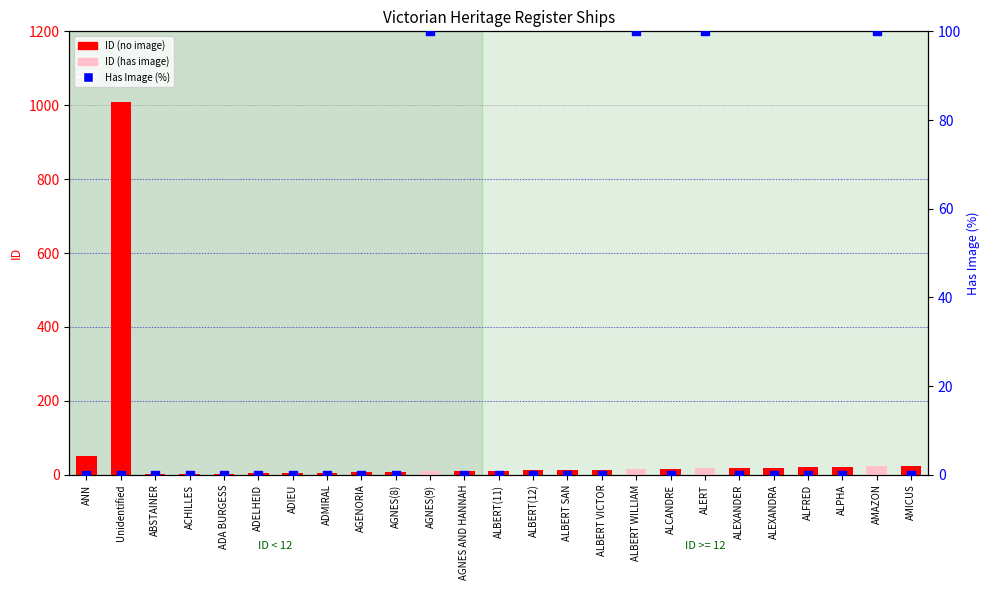

Which series reaches the minimum Y coordinate?

Has Image (%)